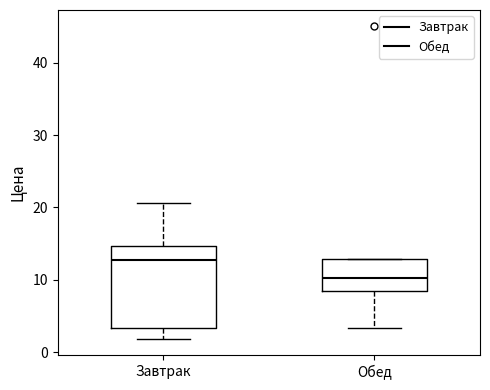

Where does the median line of the box for Обед sit on the y-axis? The values are not printed on the chart, so give them approximately, as read against the axis.

10